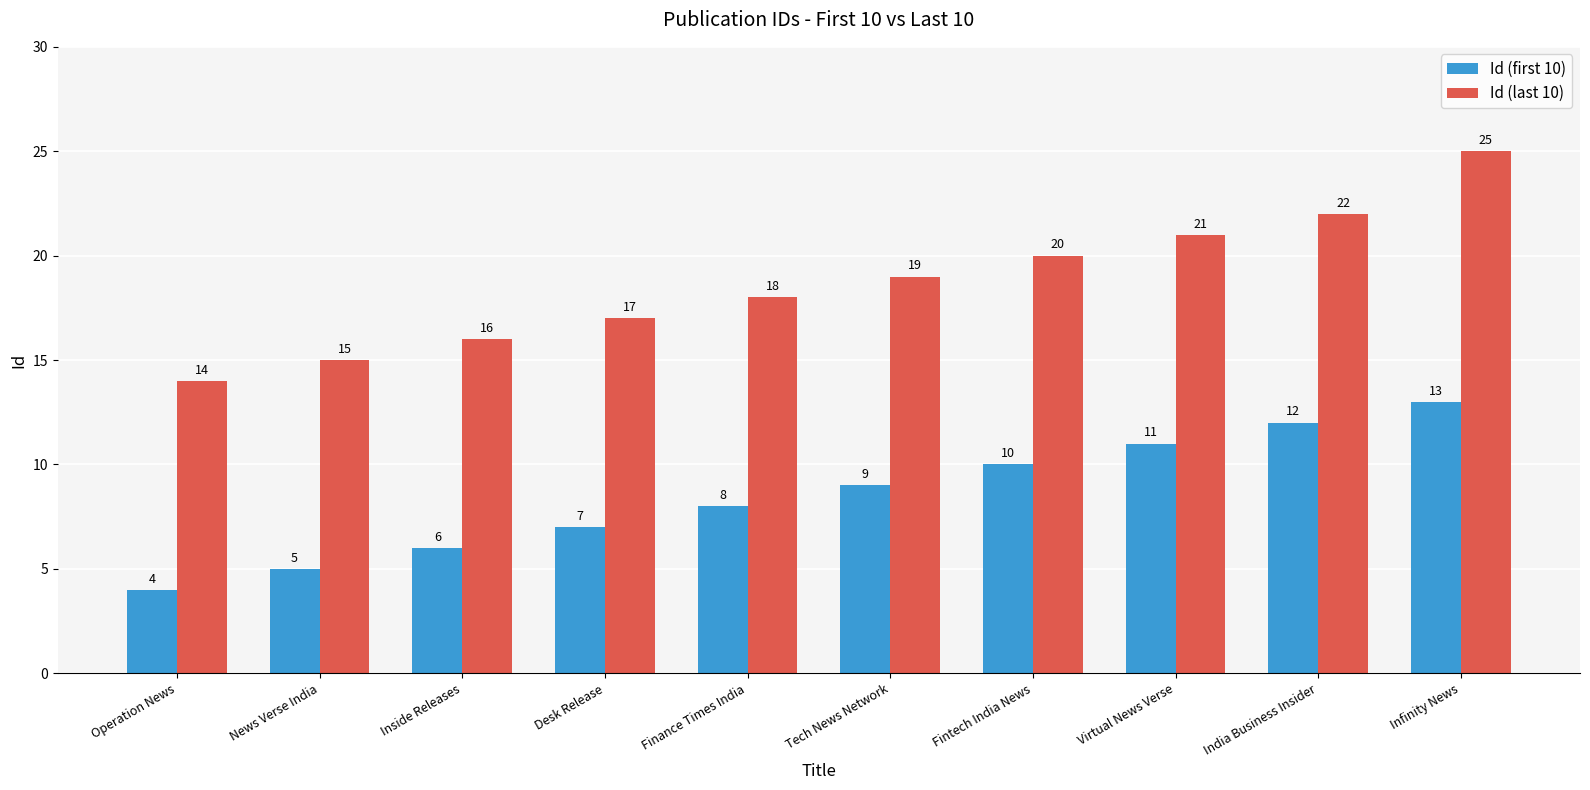

What is the difference between the second highest and minimum values in the Id (last 10) series?

8